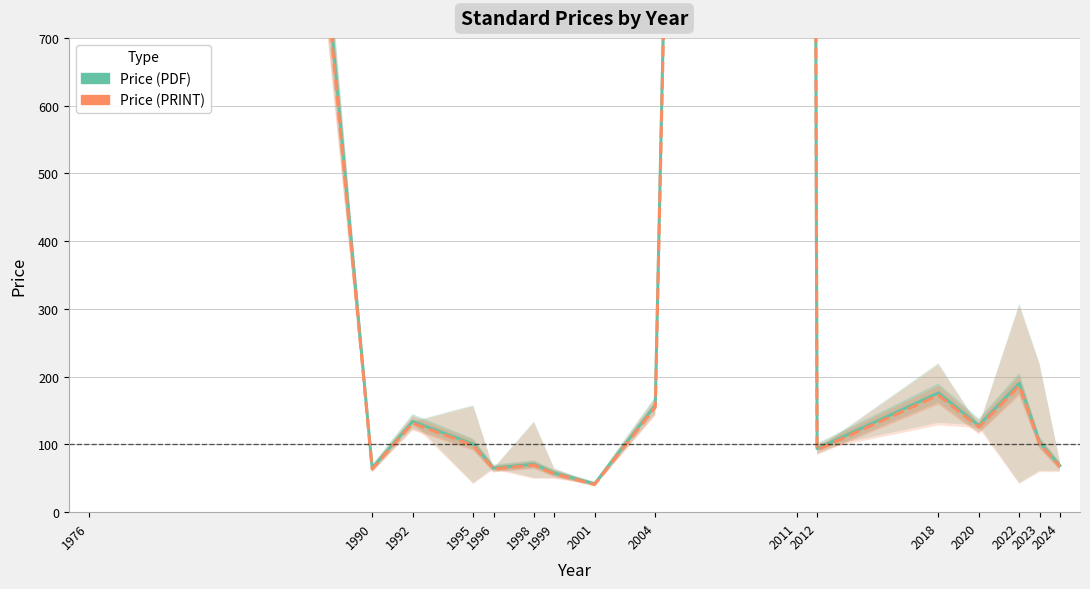

What is the value of the Price (PDF) point at the 11th from the left?

93.8